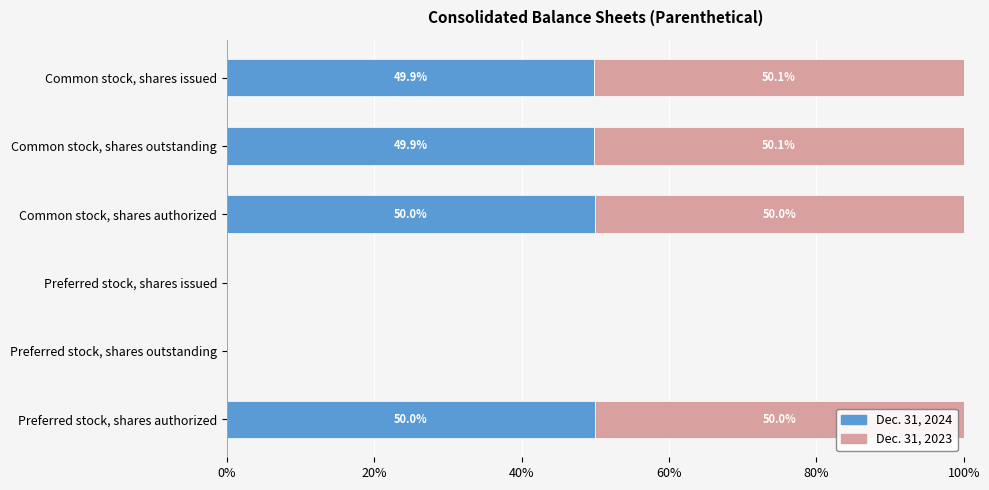

What is the maximum value for Dec. 31, 2024?

50.0